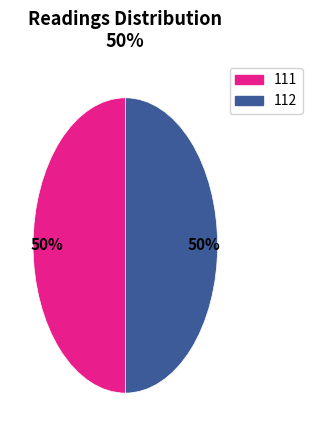

The 112 slice represents 57% of the pie. True or false?

False